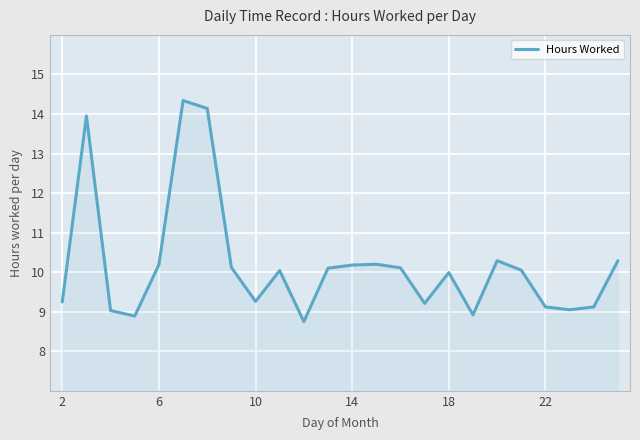

What is the maximum value shown in the chart?

14.3